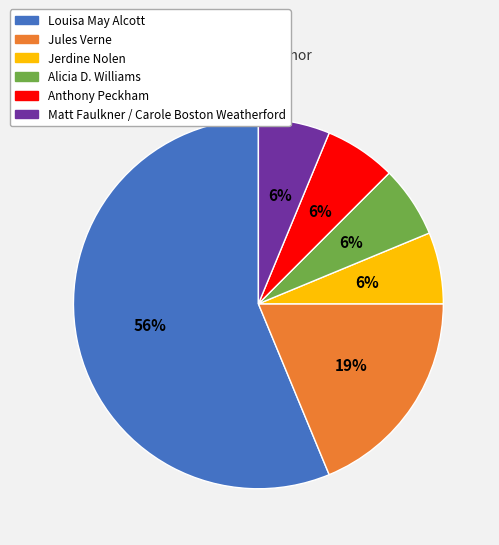

To the nearest percent, what is the average slice percentage?

17%